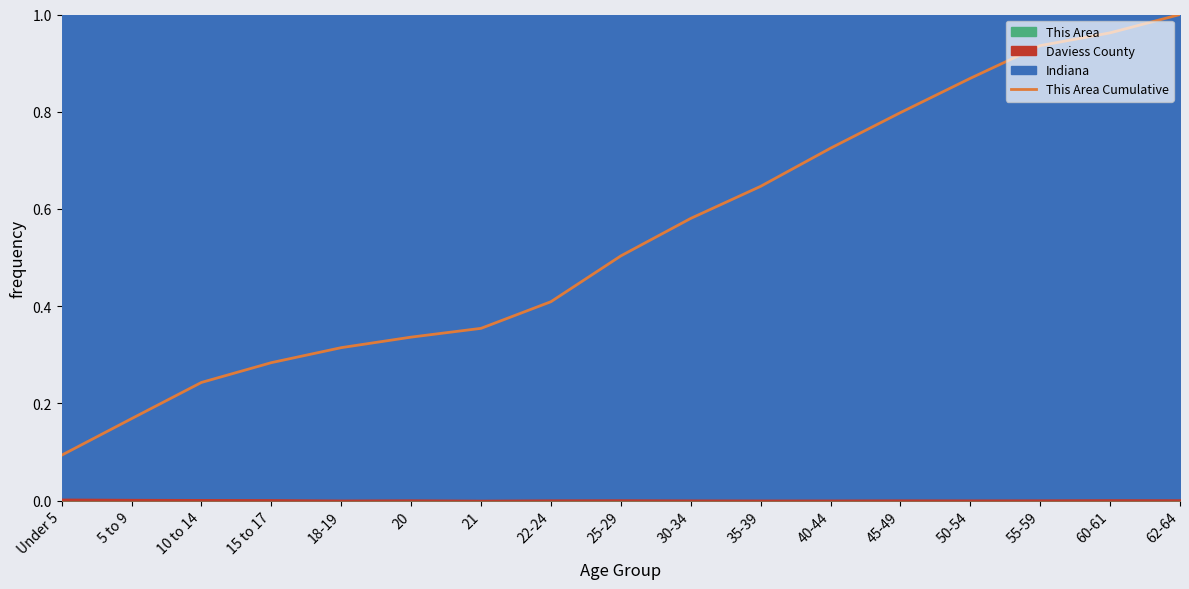

Which label corresponds to the largest value in the chart?

62-64